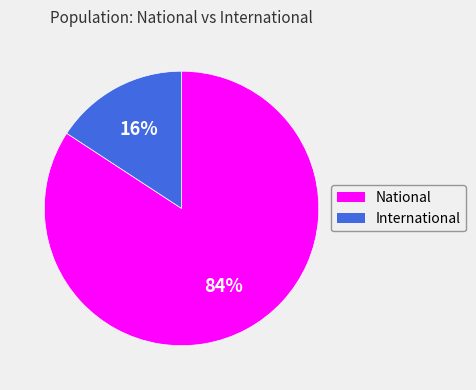

Do National and International together represent more than half of the pie?

Yes